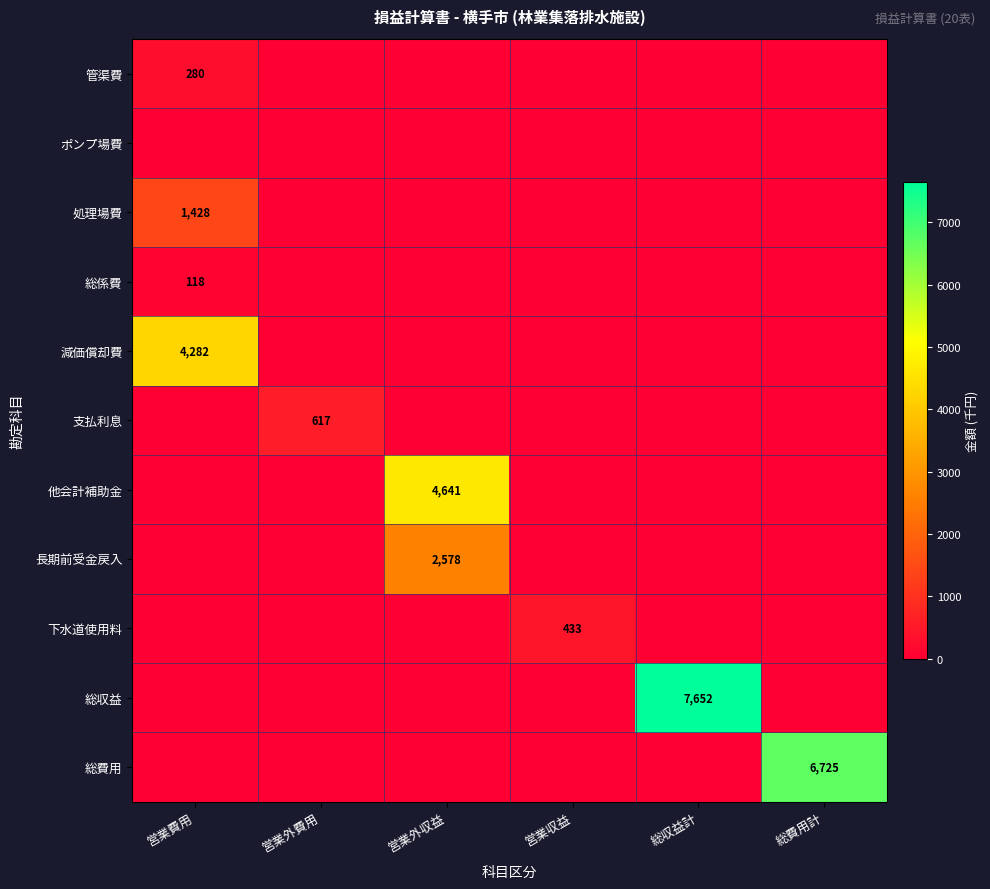

What is the difference between the maximum and second lowest values in the 処理場費 series?

1428